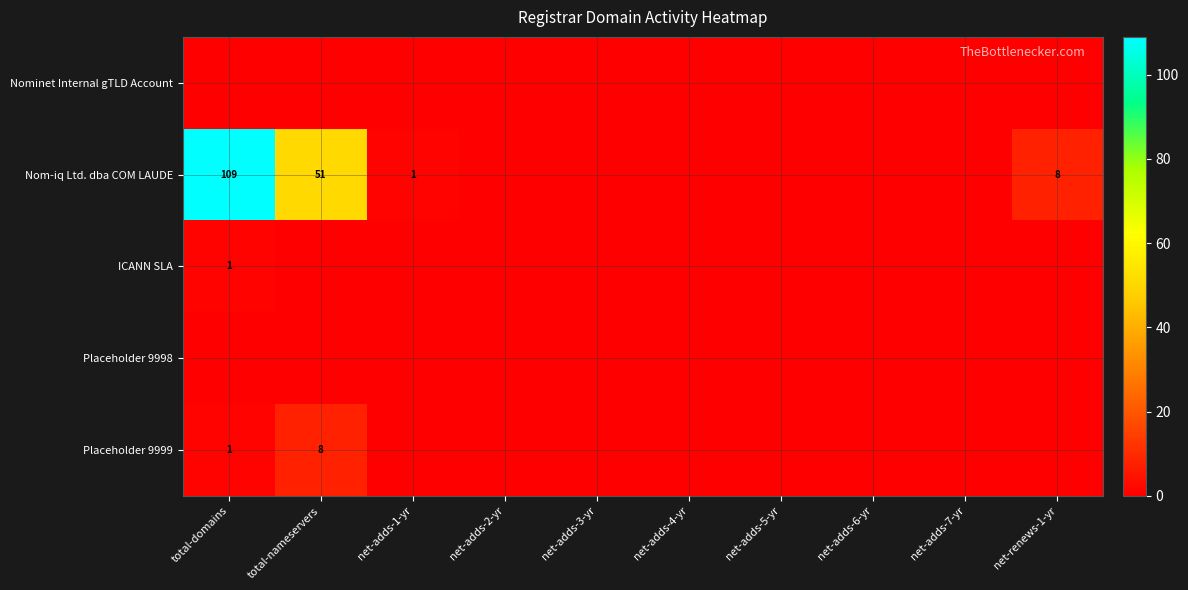

How many series are shown in this chart?

5